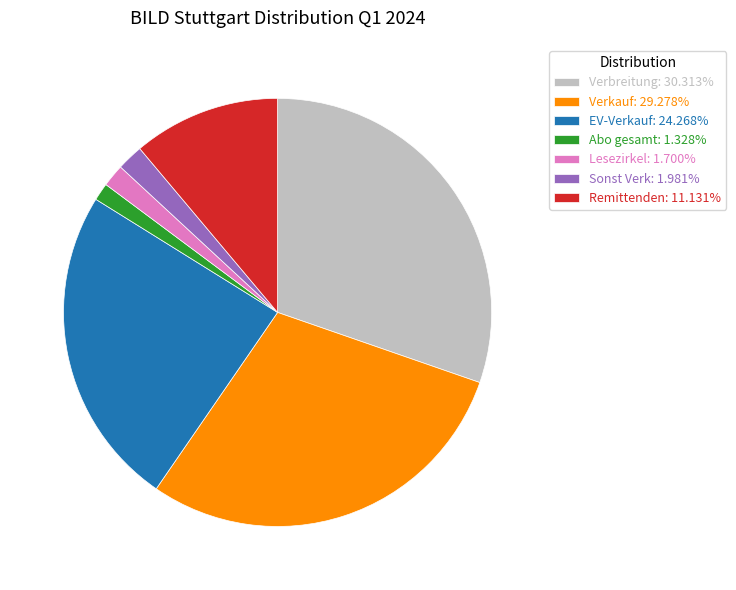

Is the sum of Sonst Verk: 1.981% and Lesezirkel: 1.700% greater than half?

No